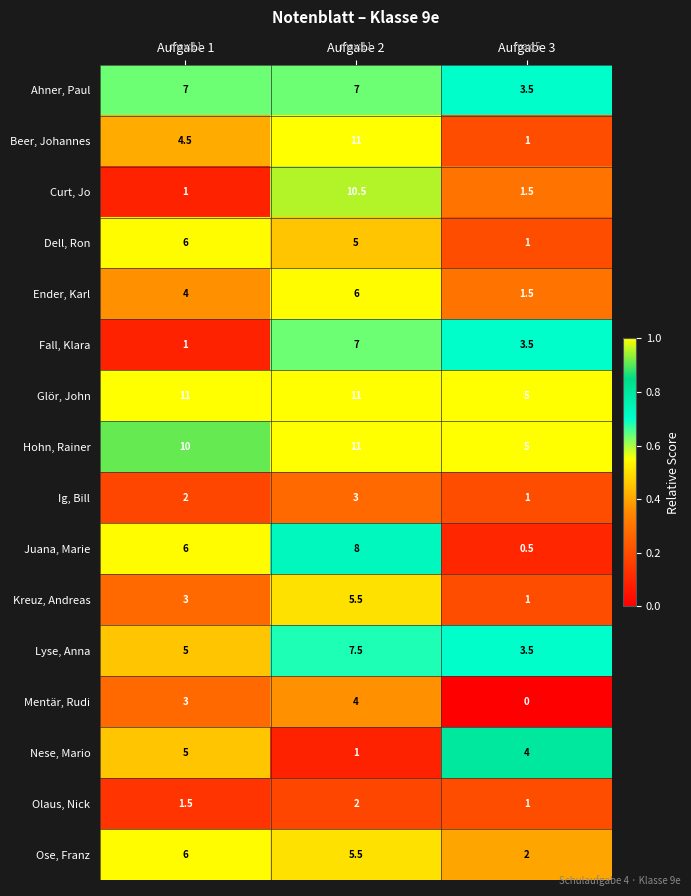

The Curt, Jo series shows 1.5 at Aufgabe 3. True or false?

True